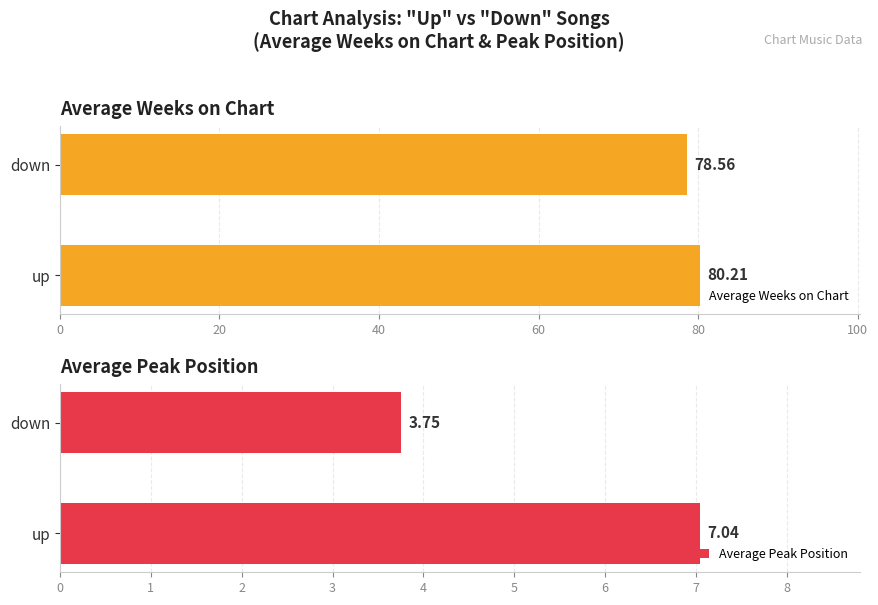

Which series has the largest total across all categories?

Average Weeks on Chart